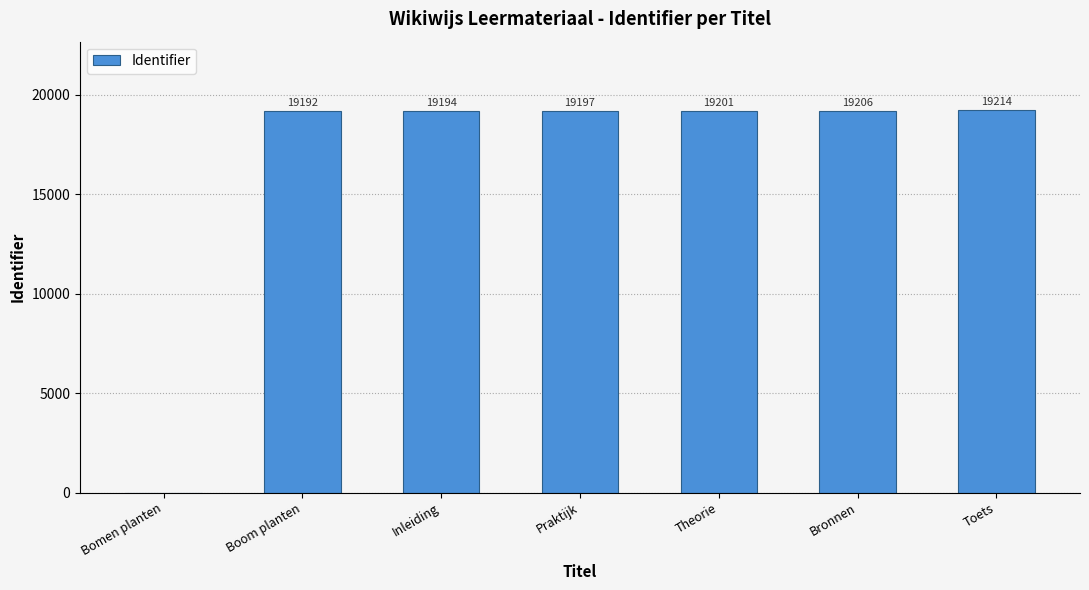

How many series are shown in this chart?

1